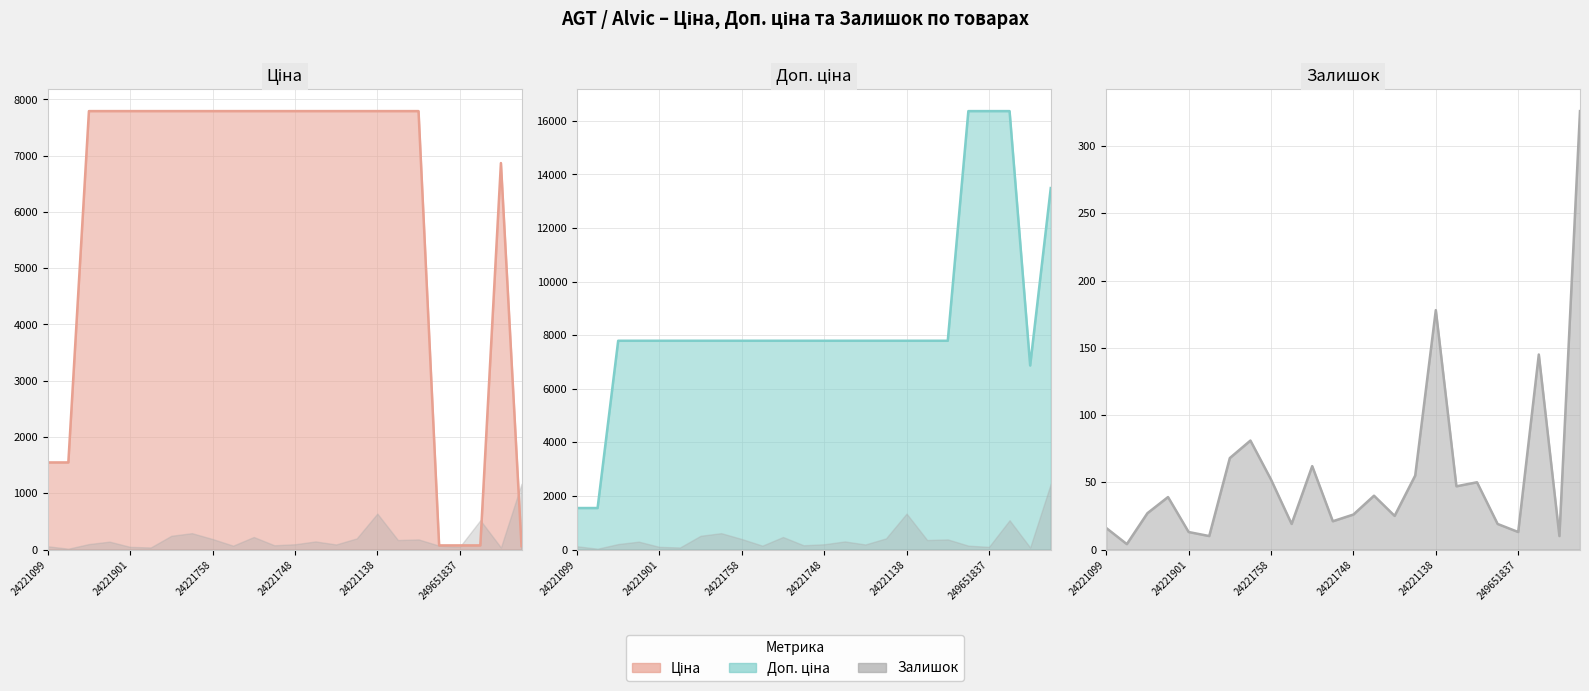

What is the highest value of the Залишок line series?

326.0